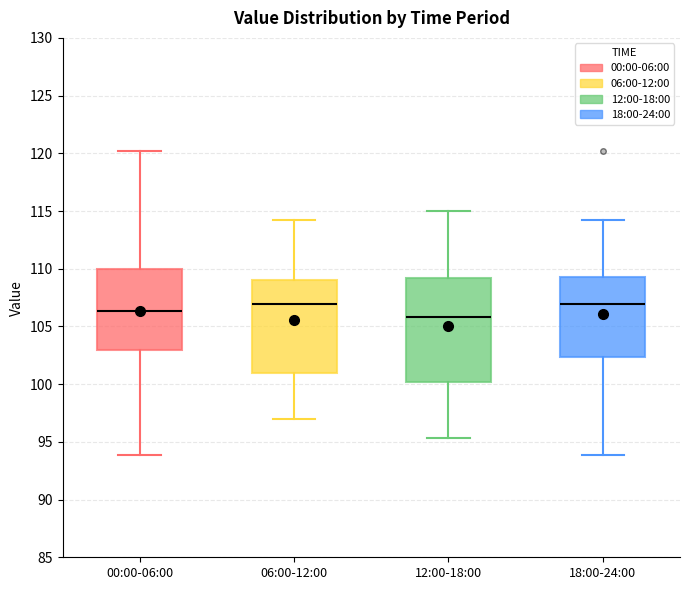

Where is the lower edge of the box for 12:00-18:00 on the y-axis? The values are not printed on the chart, so give them approximately, as read against the axis.

100.0